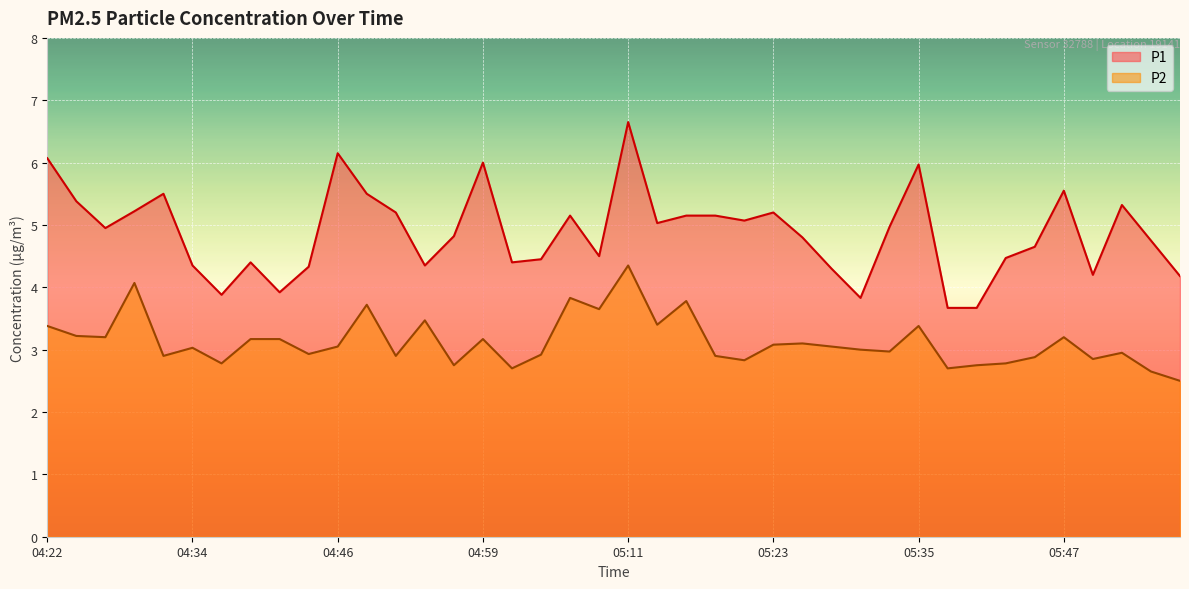

Where is P2 nearest to the value 3?

05:30